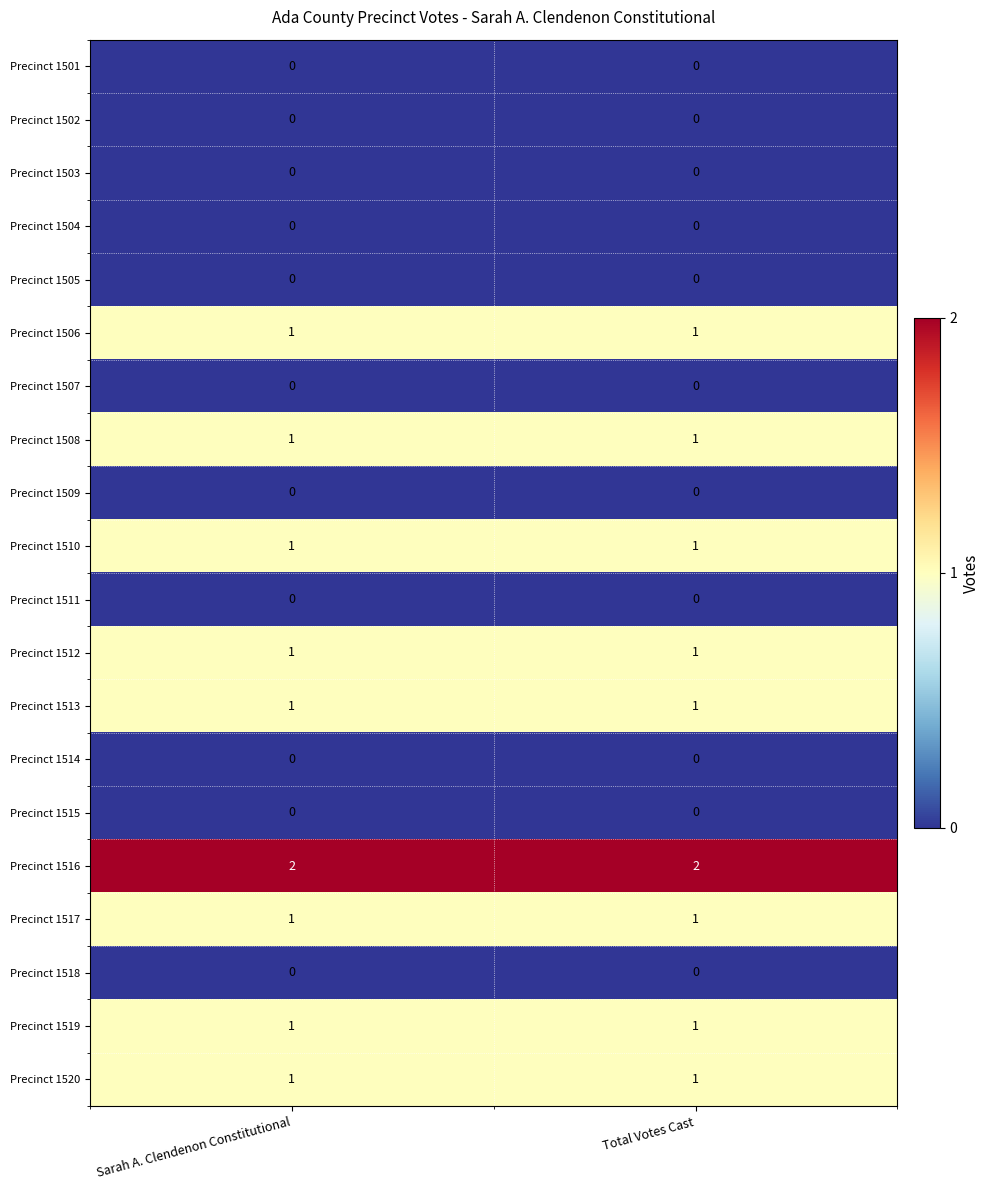

Which series has the largest total across all categories?

Precinct 1516